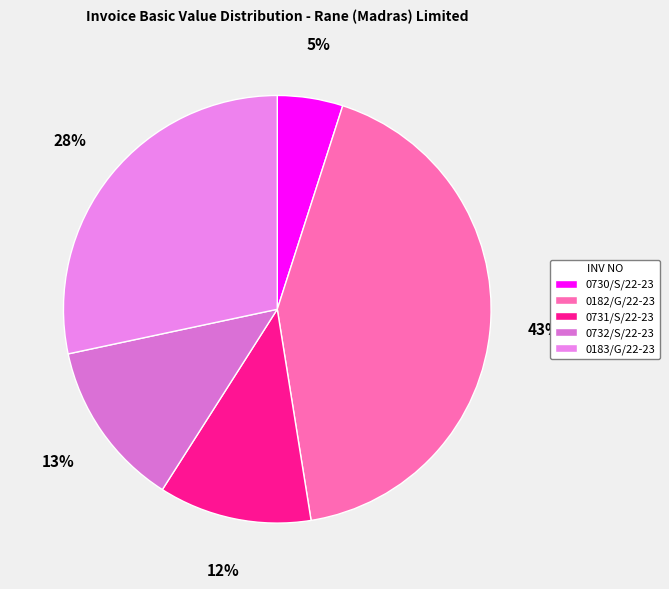

Count the number of slices in the pie.

5